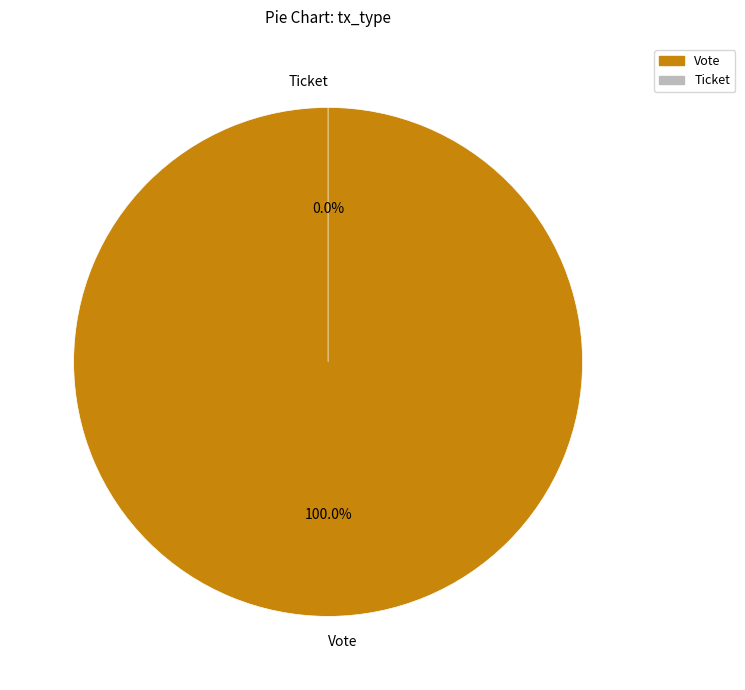

What is the largest slice in the pie chart?

Vote